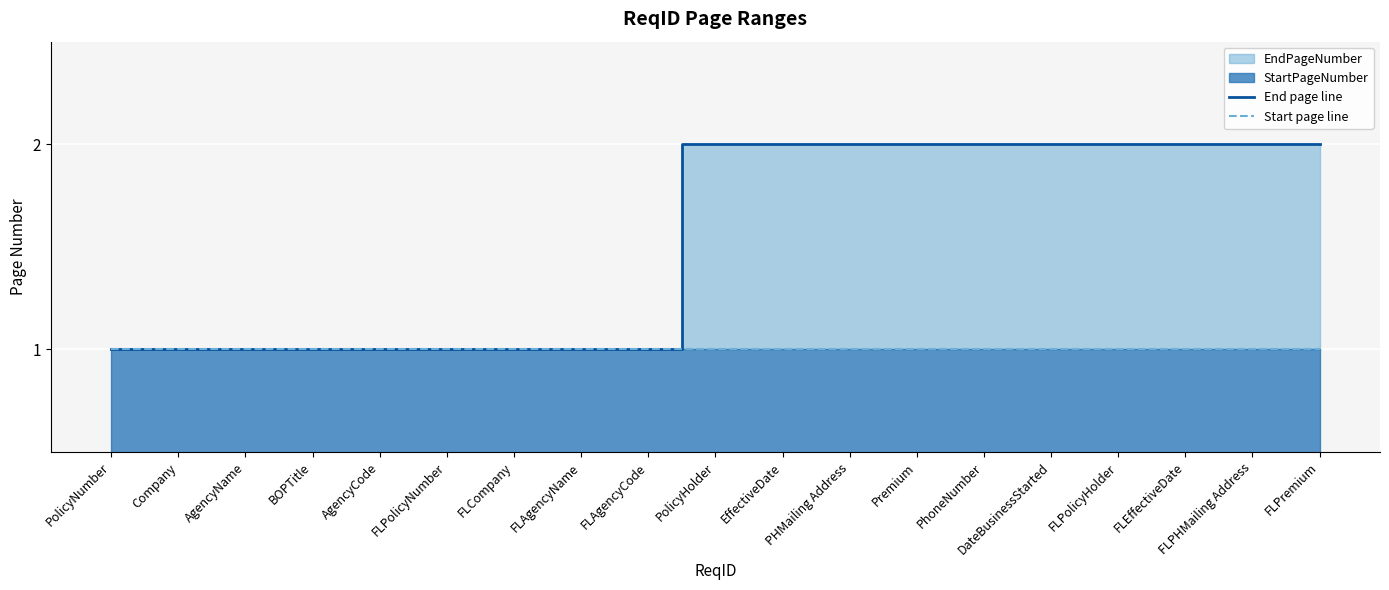

True or false: End page line and Start page line intersect in this chart.

False